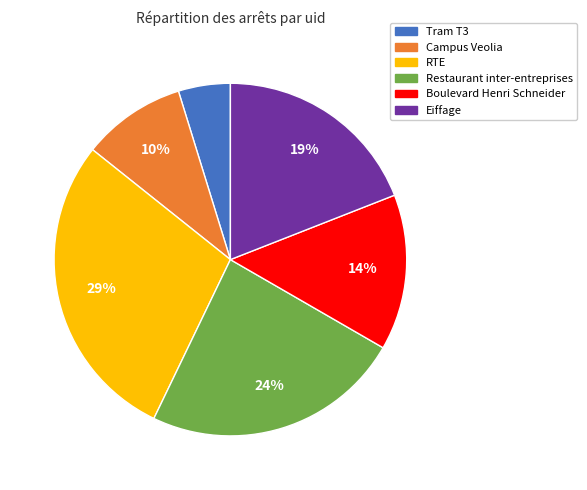

Between Campus Veolia and Eiffage, which is larger?

Eiffage